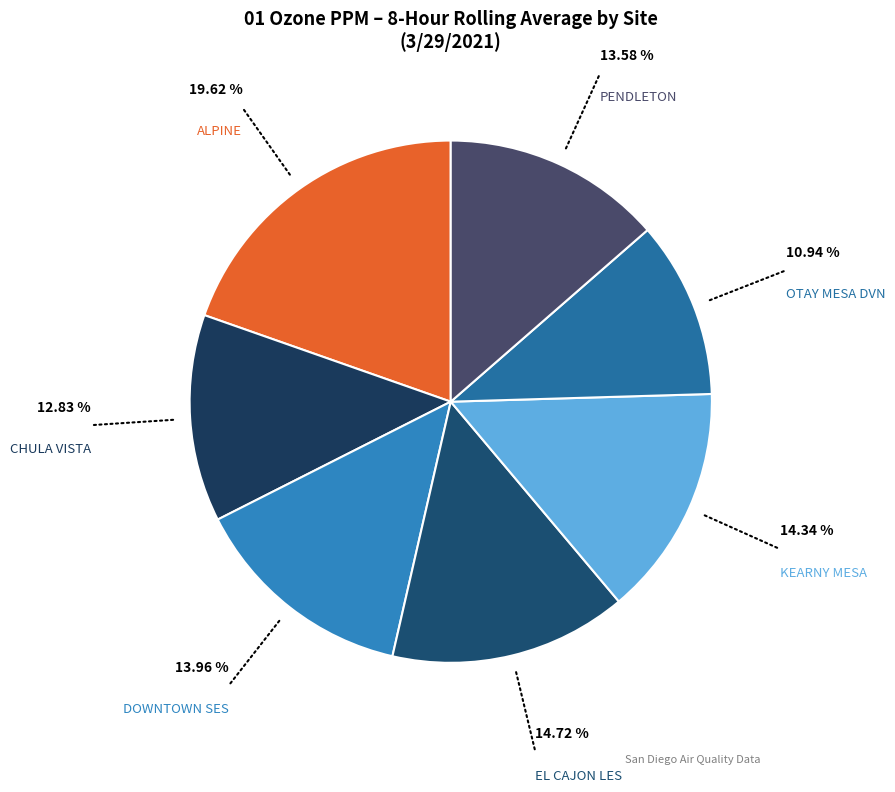

How many segments does this pie chart have?

7